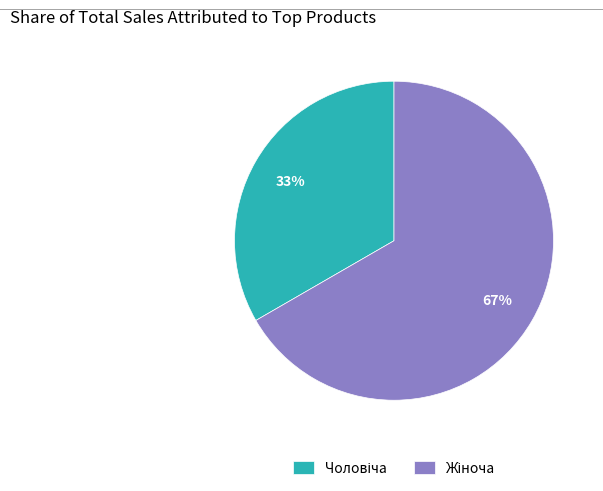

To the nearest percent, what is the average slice percentage?

50%